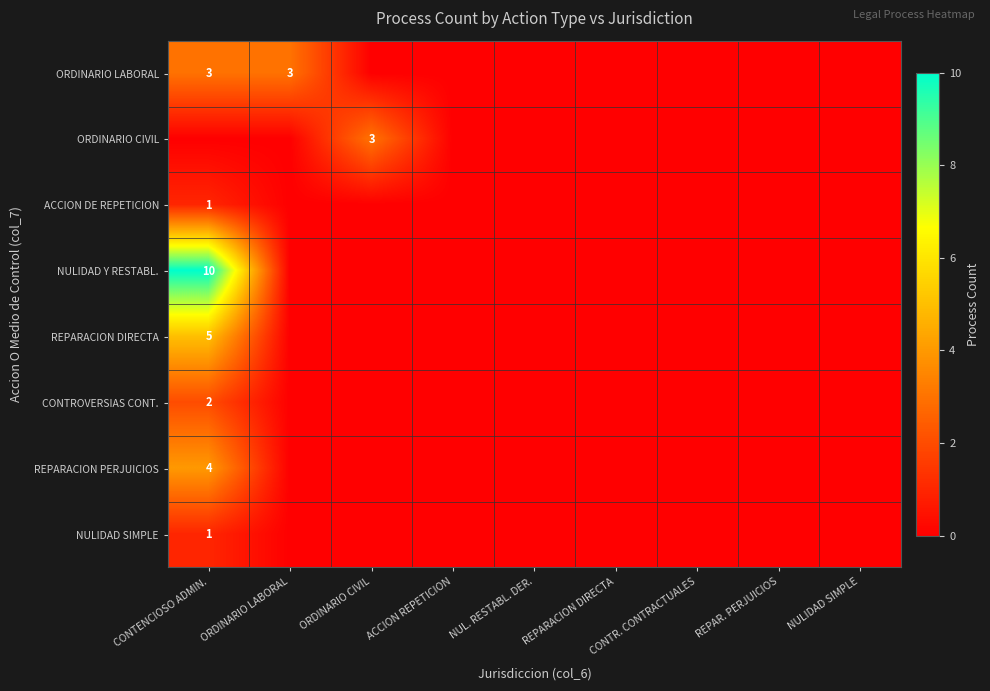

What is the maximum value for ACCION DE REPETICION?

1